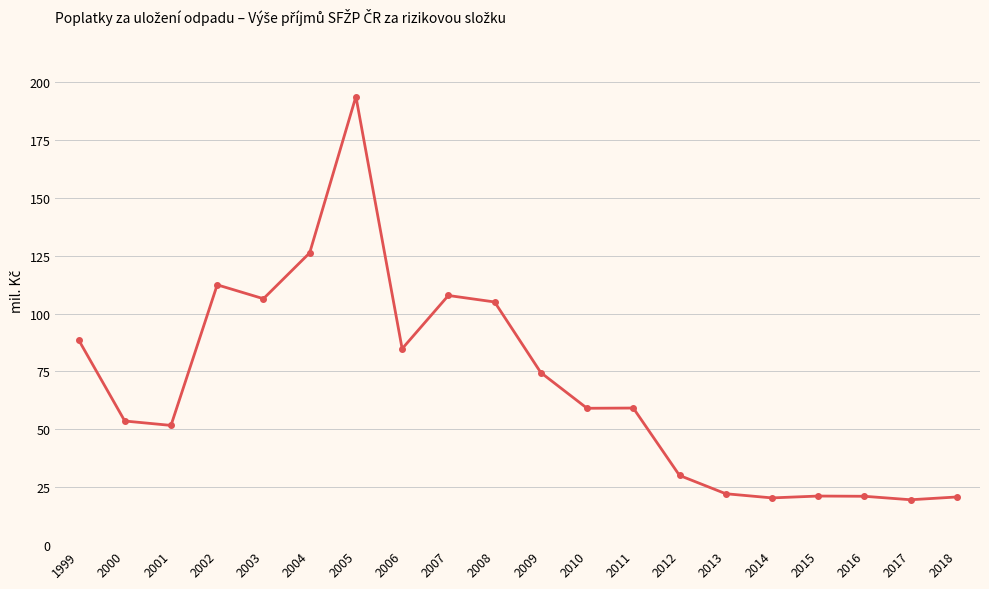

How many lines are shown in the chart?

1